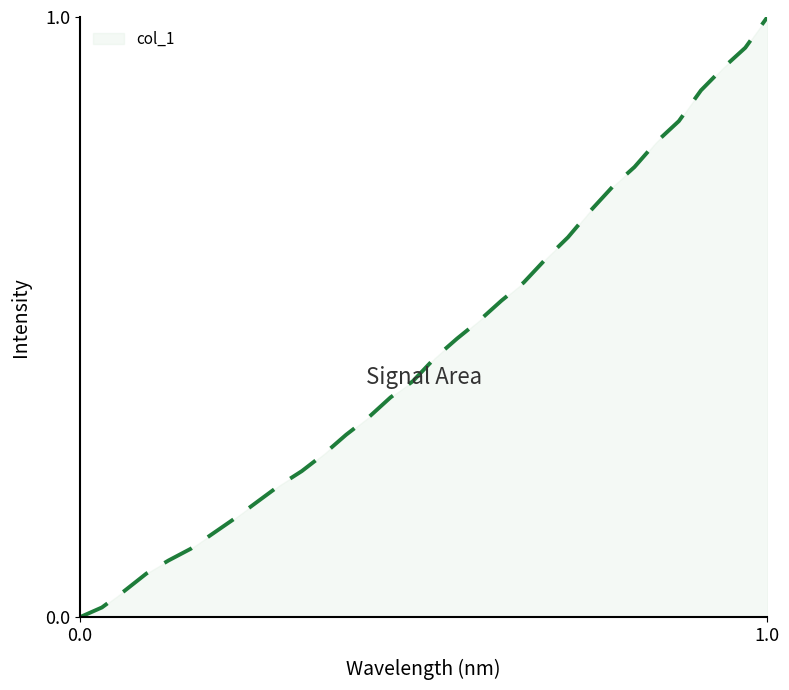

How many values exceed 0?

31